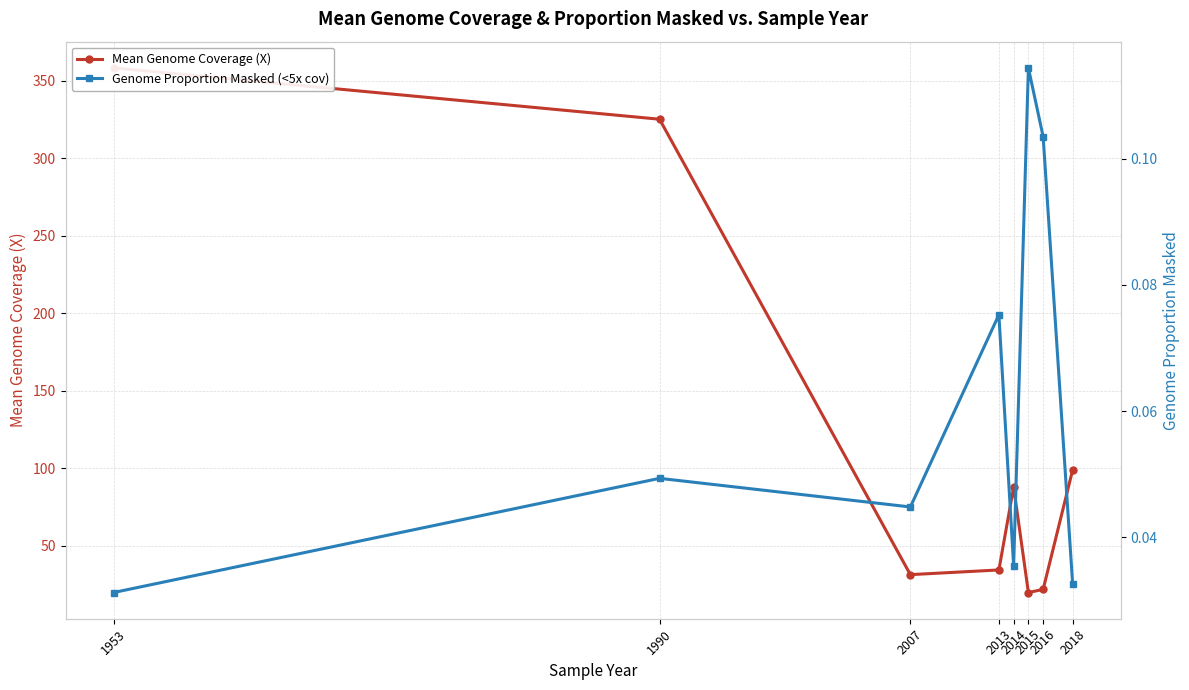

What value does the Mean Genome Coverage (X) series have at 2014?

88.0